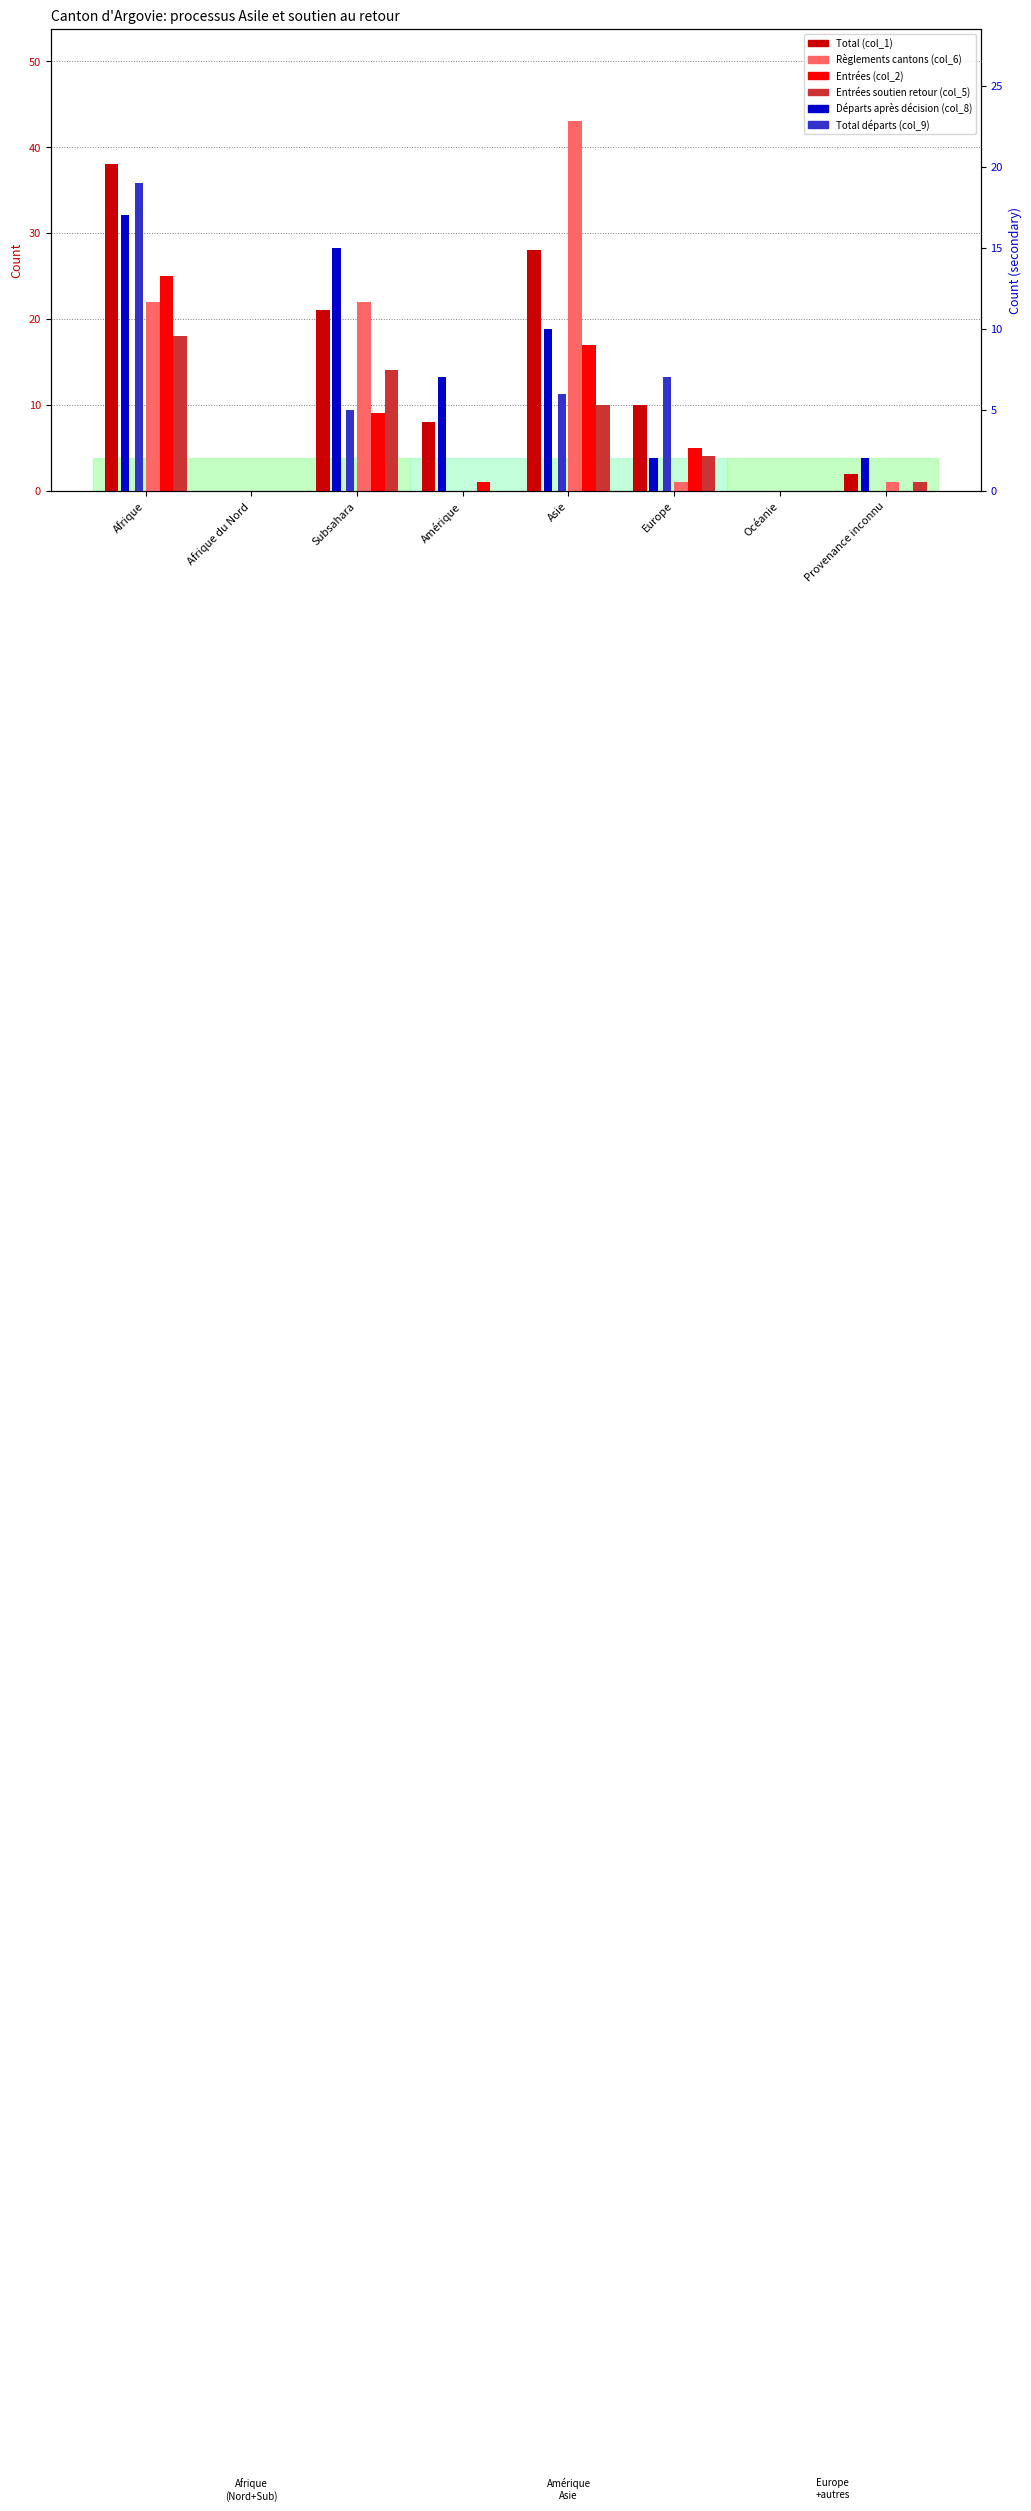

List the labels in order of Entrées (col_2) value, largest first.

Afrique, Asie, Subsahara, Europe, Amérique, Afrique du Nord, Océanie, Provenance inconnu